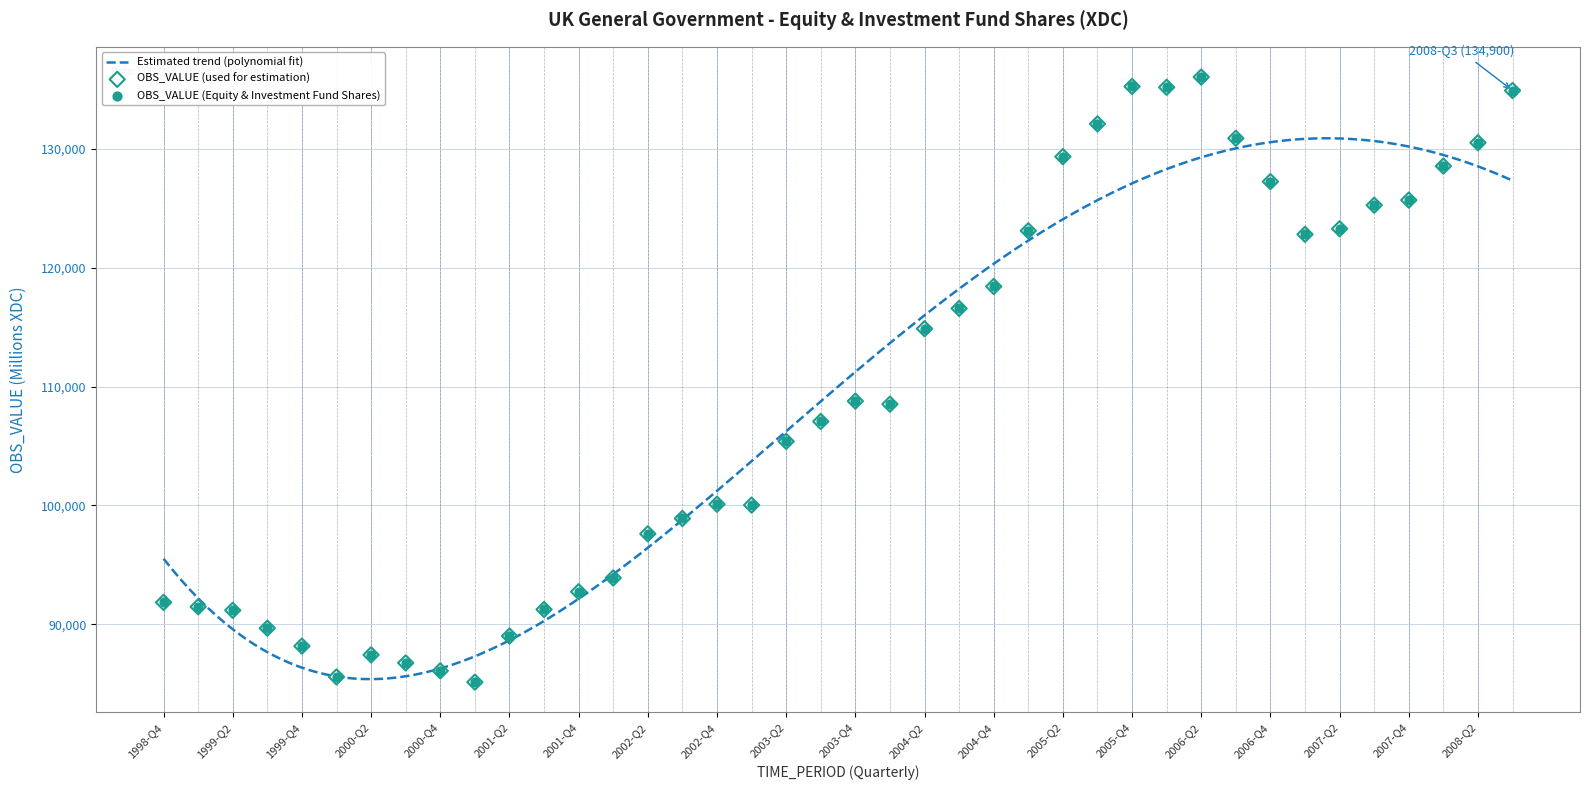

Which has a higher value, 2001-Q4 or 2005-Q3?

2005-Q3